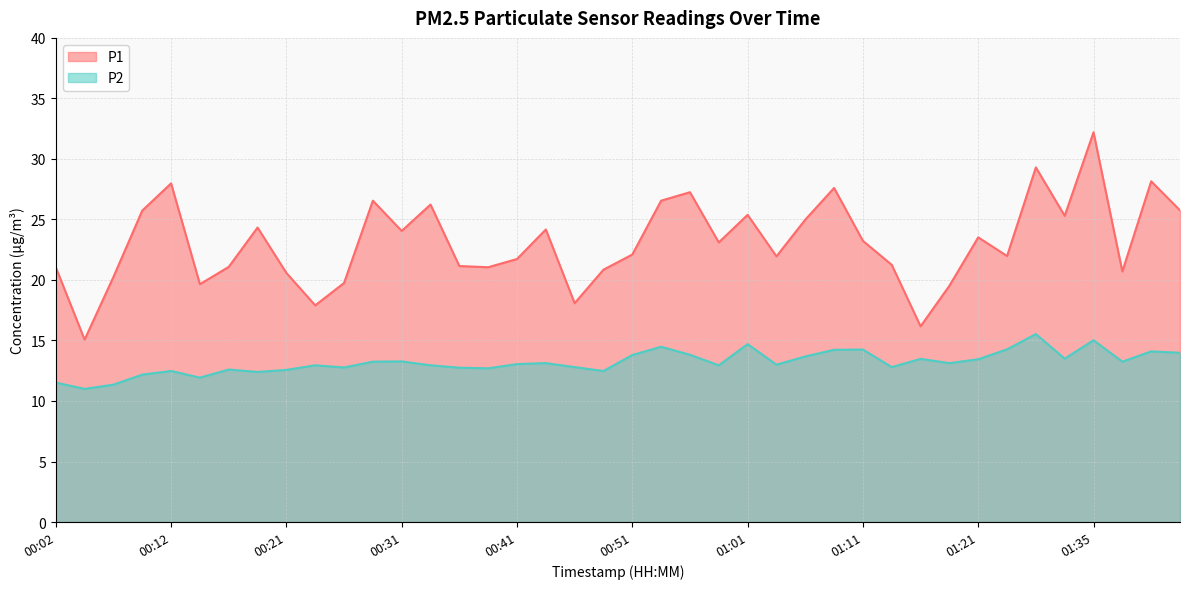

True or false: P1 has more than 1 interior local peaks.

True